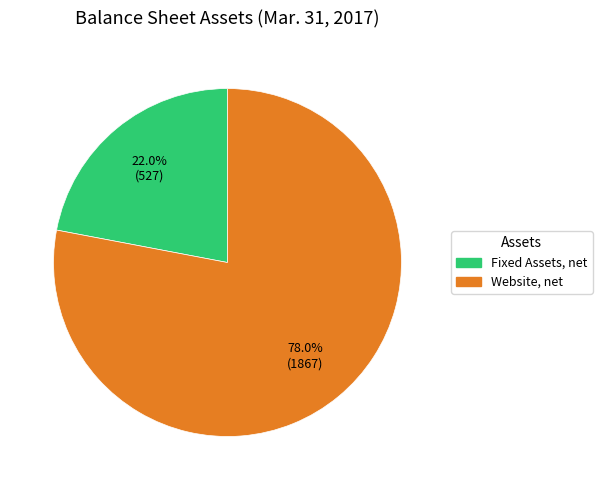

Which category has the smallest portion of the pie?

Fixed Assets, net